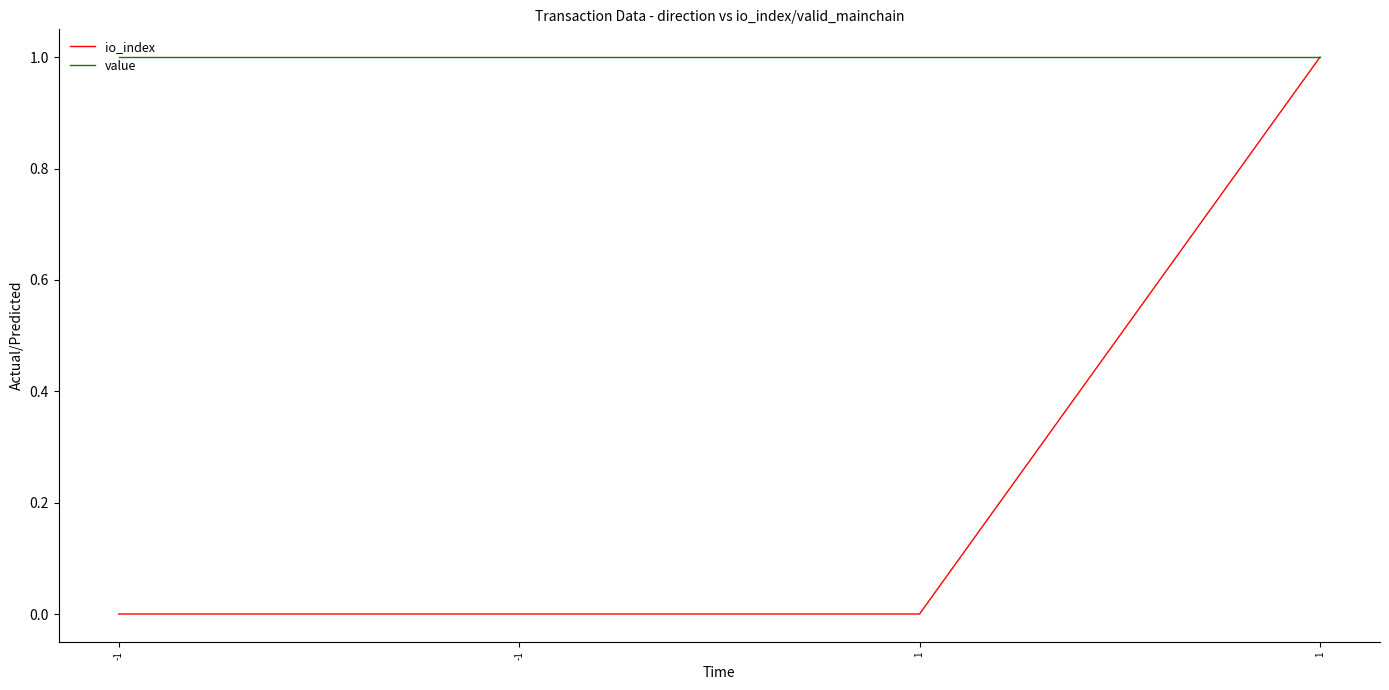

The value of io_index at -1 is 0. True or false?

True